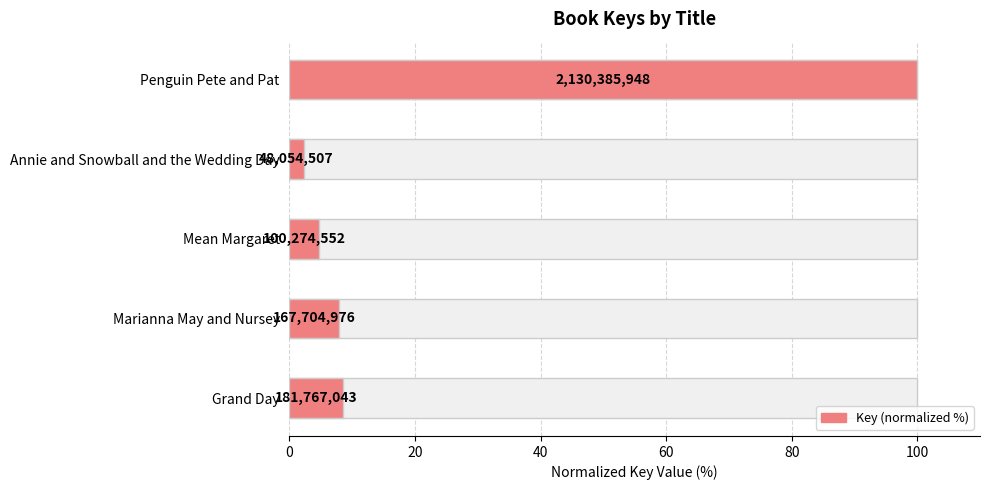

What is the average value?

24.7